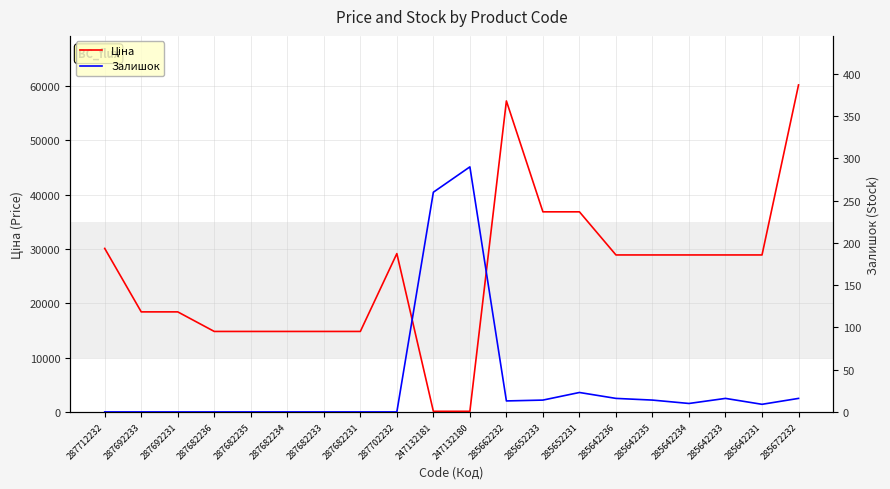

What is the label of the 15th point from the right?

287682234